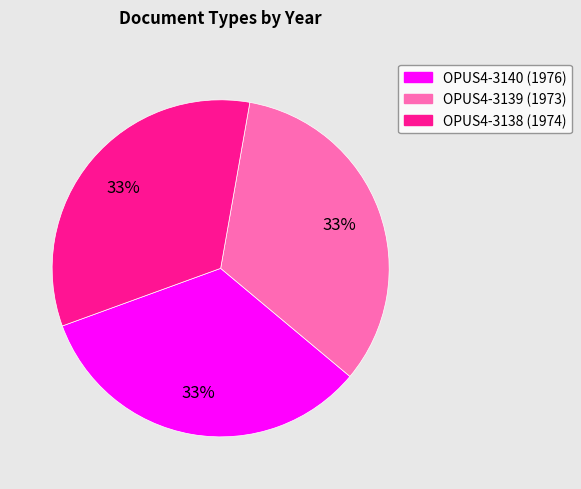

What is the ratio of the value at OPUS4-3138 to the value at OPUS4-3140?

1.0